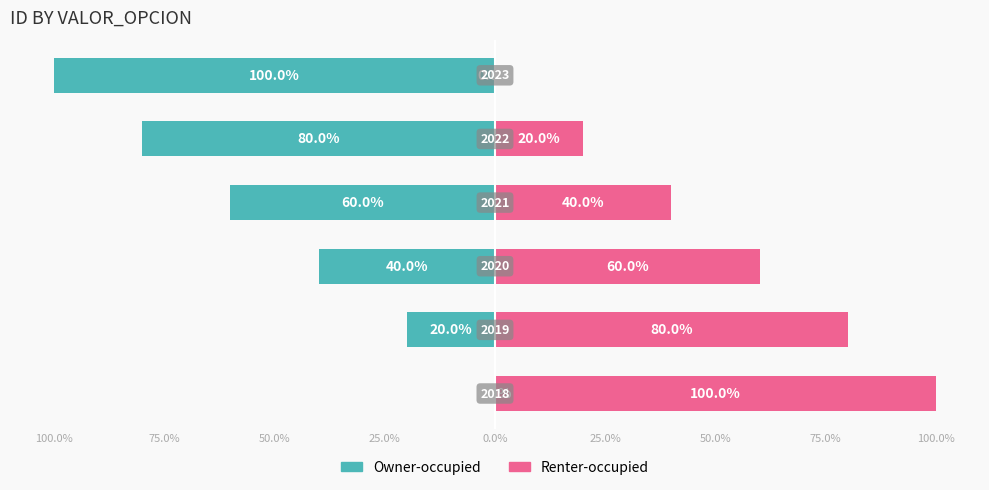

Reading left to right, extract all data points from this chart.

Owner-occupied: 0	-20	-40	-60	-80	-100
Renter-occupied: 100	80	60	40	20	0